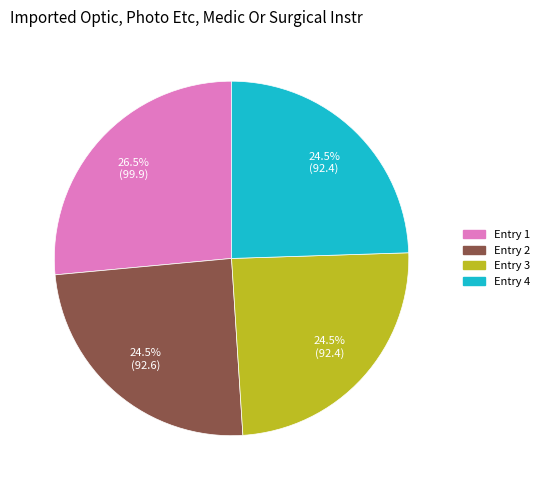

What is the largest slice in the pie chart?

Entry 1